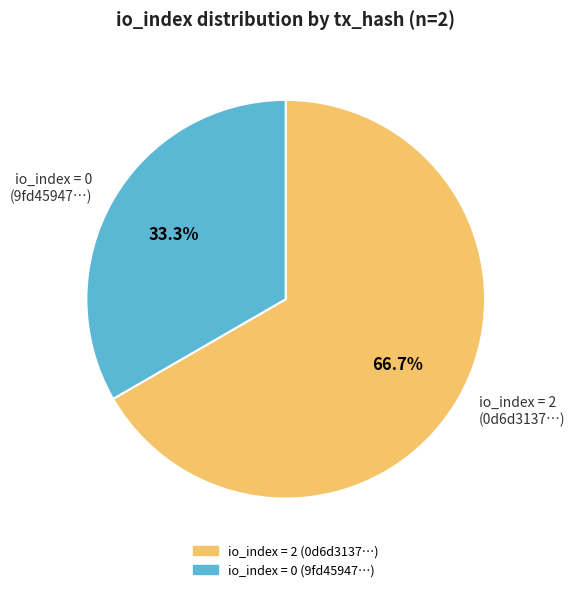

Count the number of slices in the pie.

2